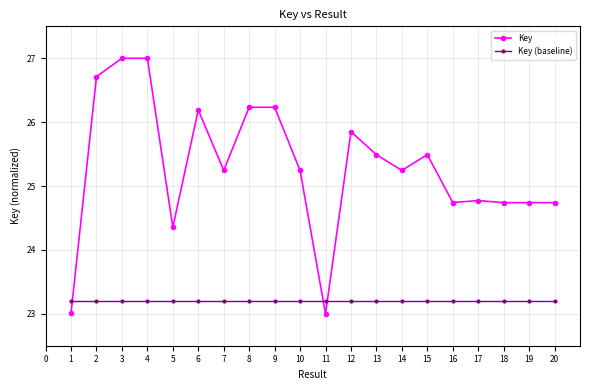

What is the average value of the Key series?

25.3